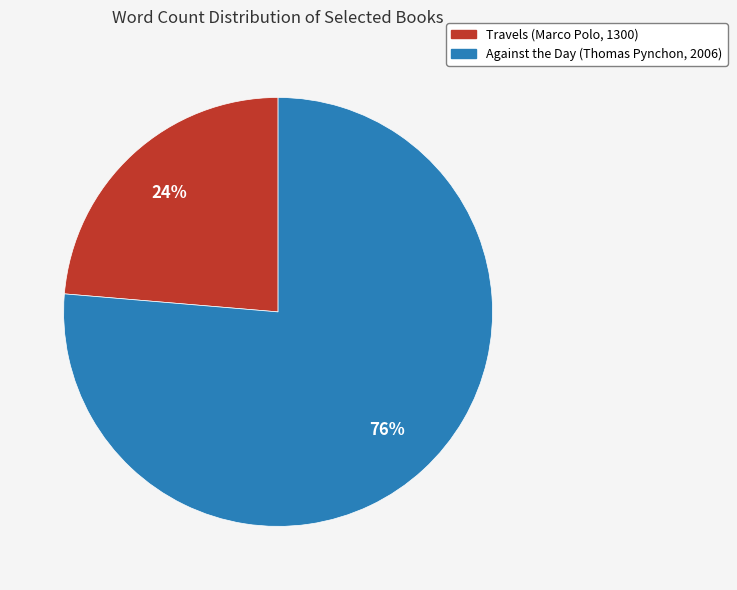

Do Travels (Marco Polo, 1300) and Against the Day (Thomas Pynchon, 2006) together represent more than half of the pie?

Yes